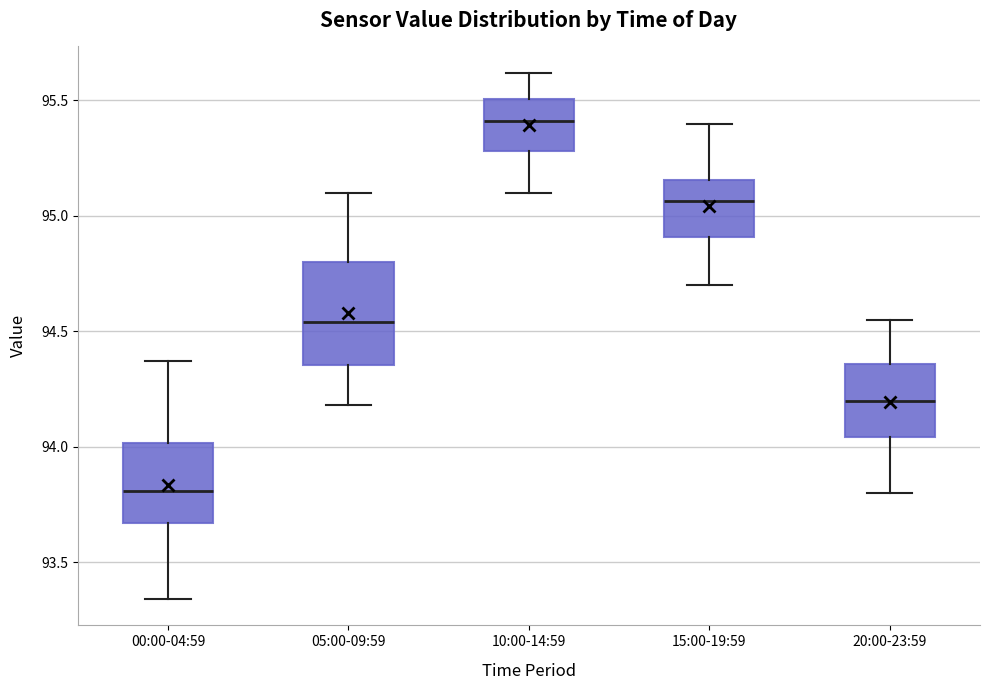

Comparing the boxes themselves (not the whiskers), which one is the tallest?

05:00-09:59